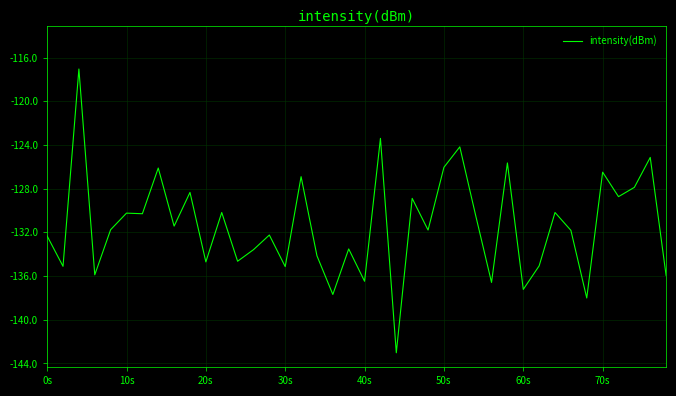

What is the greatest value displayed?

-117.0